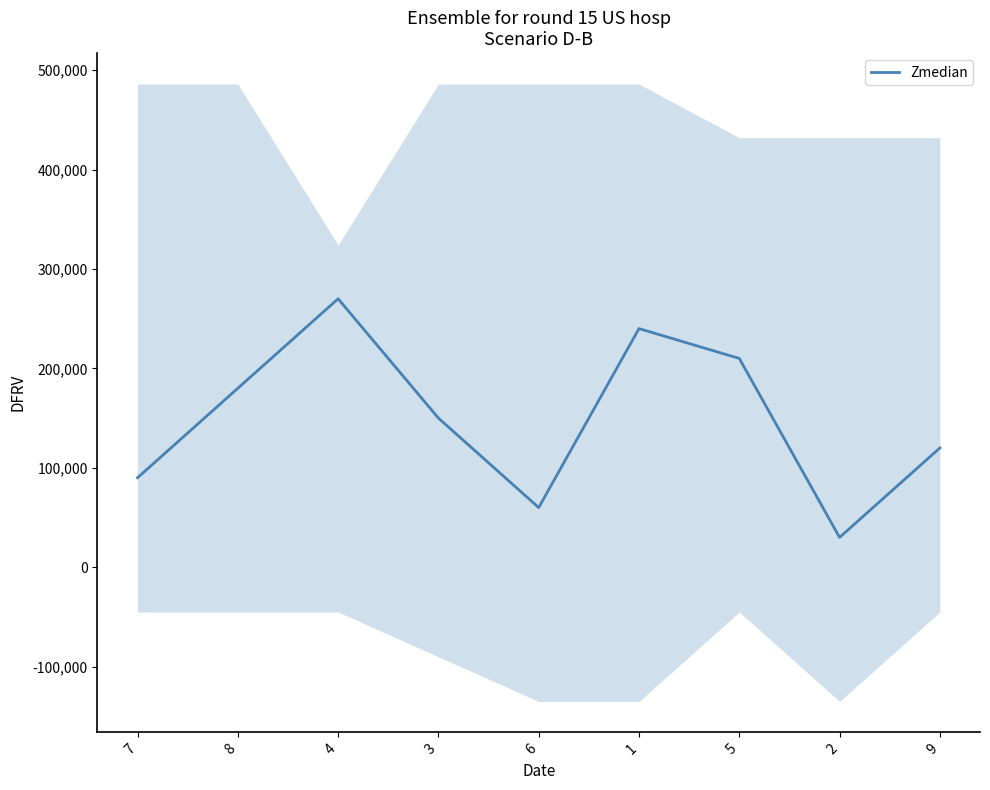

The value at 2 is 30000. True or false?

True